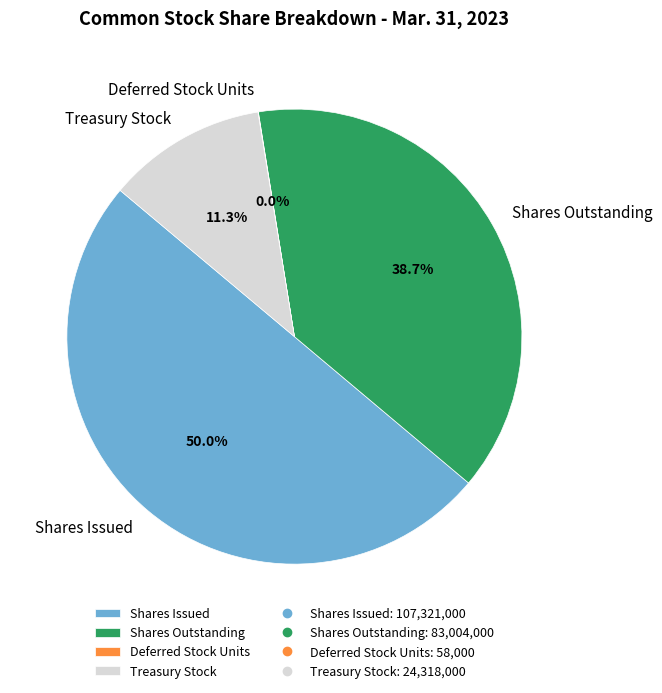

To the nearest percent, what portion does Shares Outstanding represent?

39%